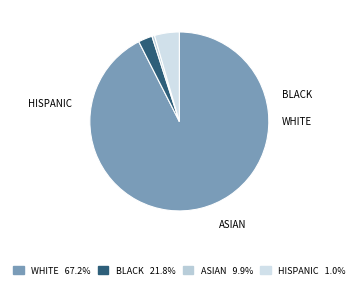

Count the number of slices in the pie.

4